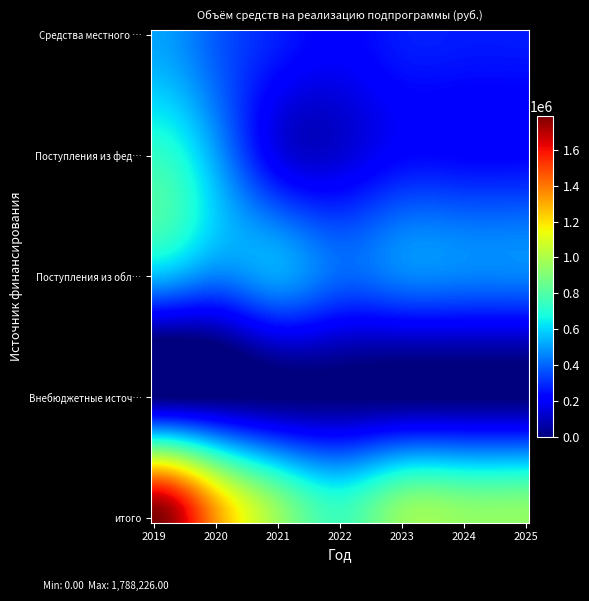

Reading left to right, what are all the values shown in this chart?

Средства местного бюджета: 2019=510922.0	2020=383191.2	2021=273708.0	2022=216767.5	2023=269241.0	2024=269241.0	2025=269241.0
Поступления из федерального бюджета: 2019=728954.3	2020=509497.8	2021=177076.4	2022=136101.4	2023=223035.5	2024=223035.5	2025=223035.5
Поступления из областного бюджета: 2019=548349.7	2020=448480.2	2021=507193.6	2022=405817.2	2023=450067.0	2024=450067.0	2025=450067.0
Внебюджетные источники: 2019=0.0	2020=0.0	2021=0.0	2022=0.0	2023=0.0	2024=0.0	2025=0.0
итого: 2019=1788226.0	2020=1341169.2	2021=957978.0	2022=758686.1	2023=942343.5	2024=942343.5	2025=942343.5